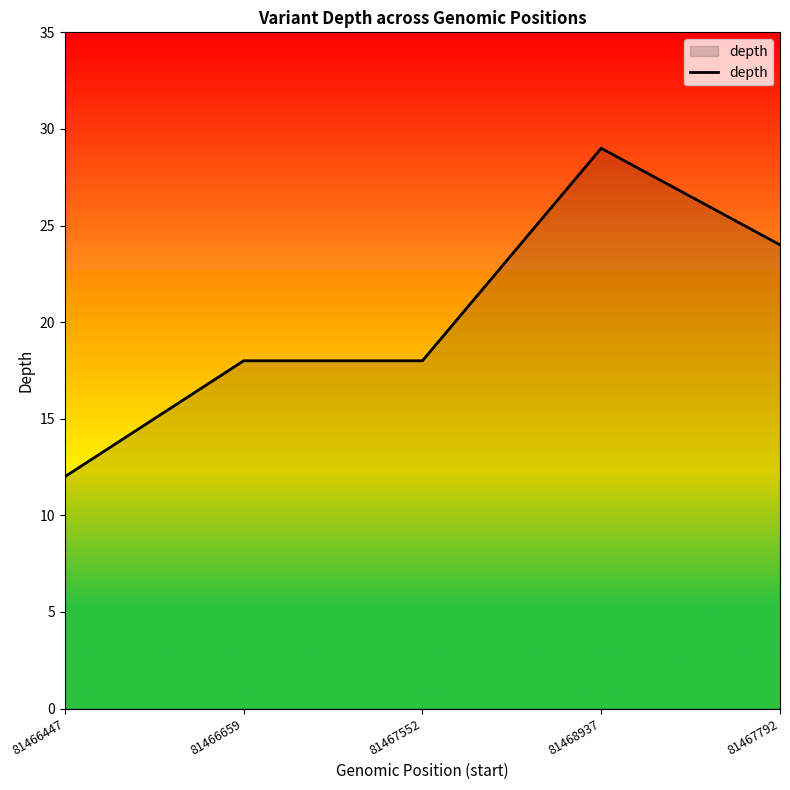

What is the approximate value at 81466447, to the nearest 5?

10